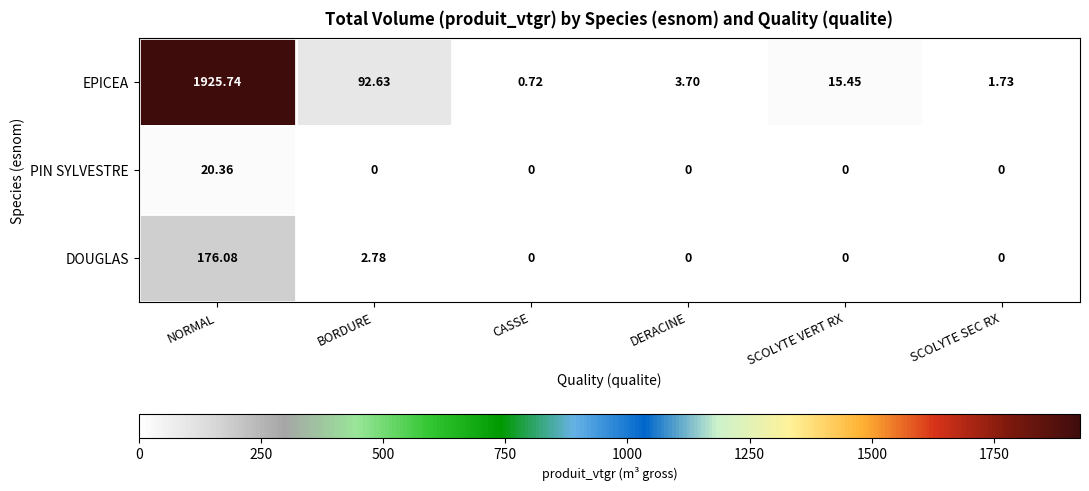

Rank the series by their maximum value, from lowest to highest.

PIN SYLVESTRE, DOUGLAS, EPICEA